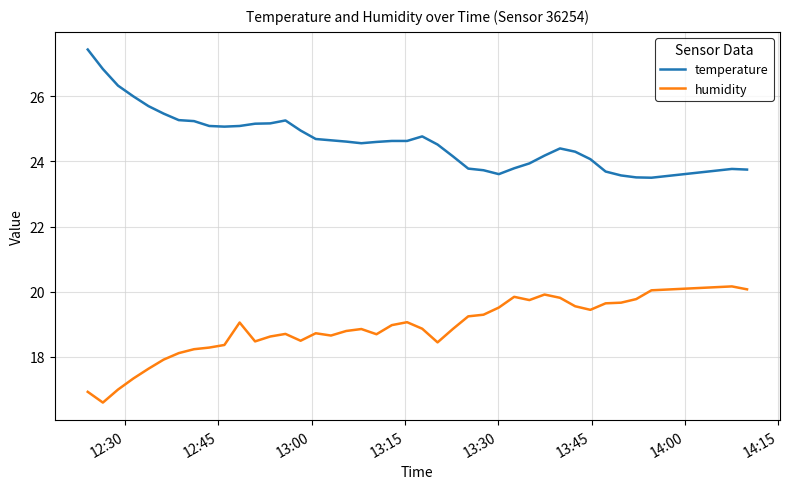

What is the minimum value shown in the chart?

16.6